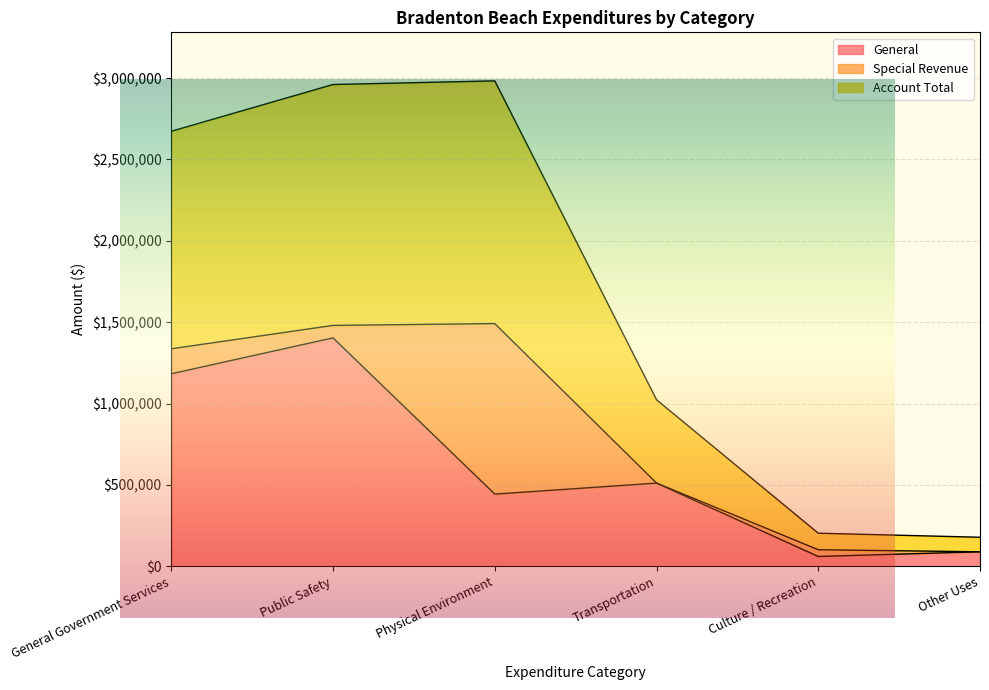

At how many categories does at least one series exceed 236621?

4